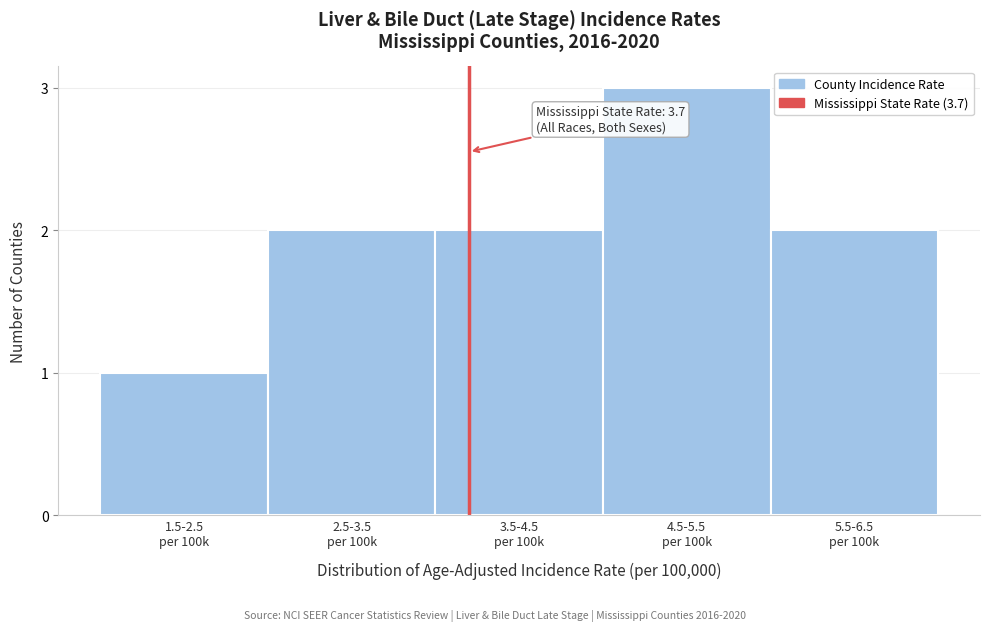

Reading right to left, extract all data points from this chart.

2	3	2	2	1